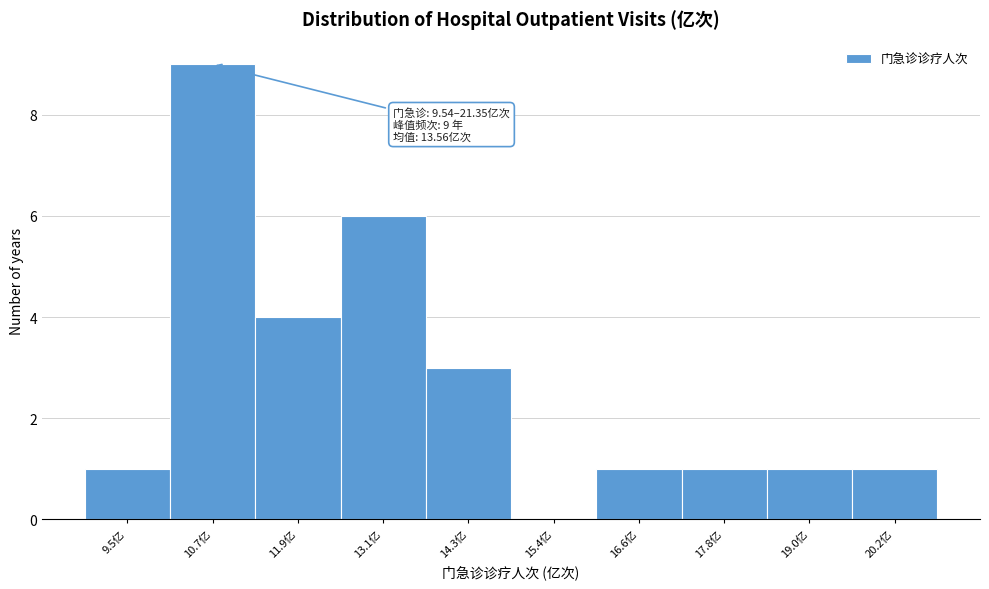

Reading left to right, extract all data points from this chart.

9.5亿=1	10.7亿=9	11.9亿=4	13.1亿=6	14.3亿=3	15.4亿=0	16.6亿=1	17.8亿=1	19.0亿=1	20.2亿=1